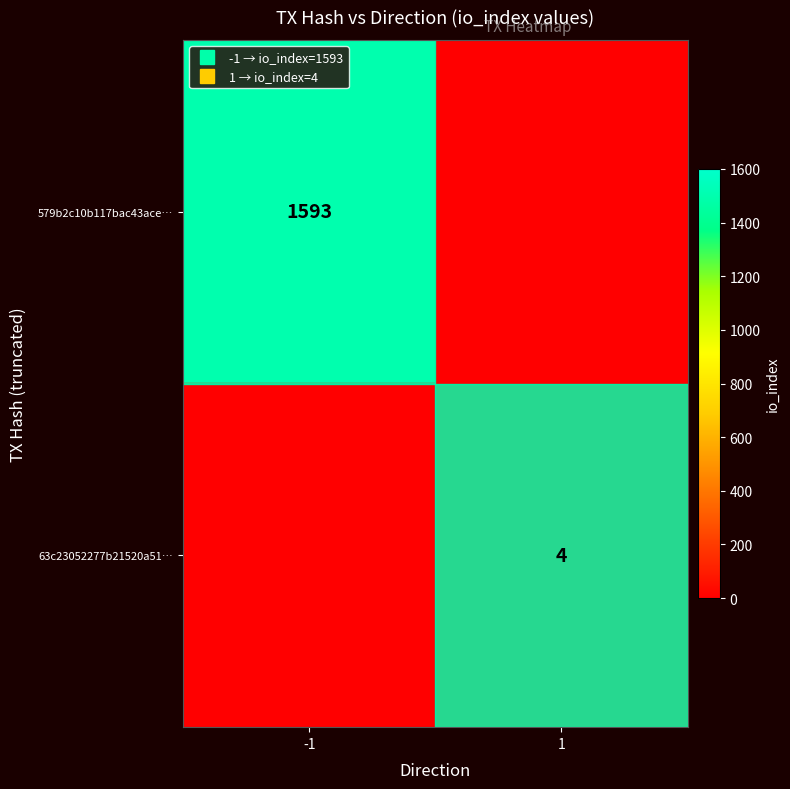

Count the 63c23052277b21520a51… values in the range 0 to 4.

2